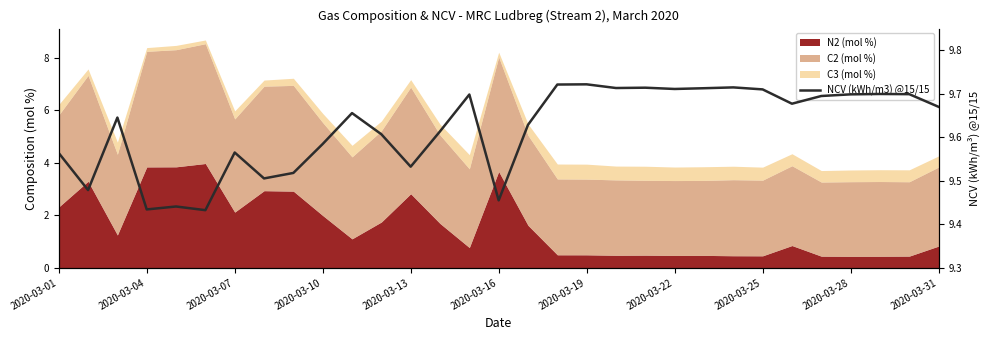

At which category does the chart reach its minimum across all series?

2020-03-16